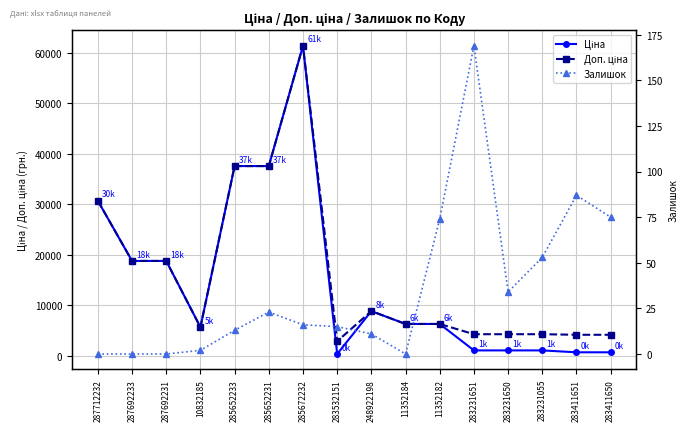

What is the label of the 5th point from the left?

285652233